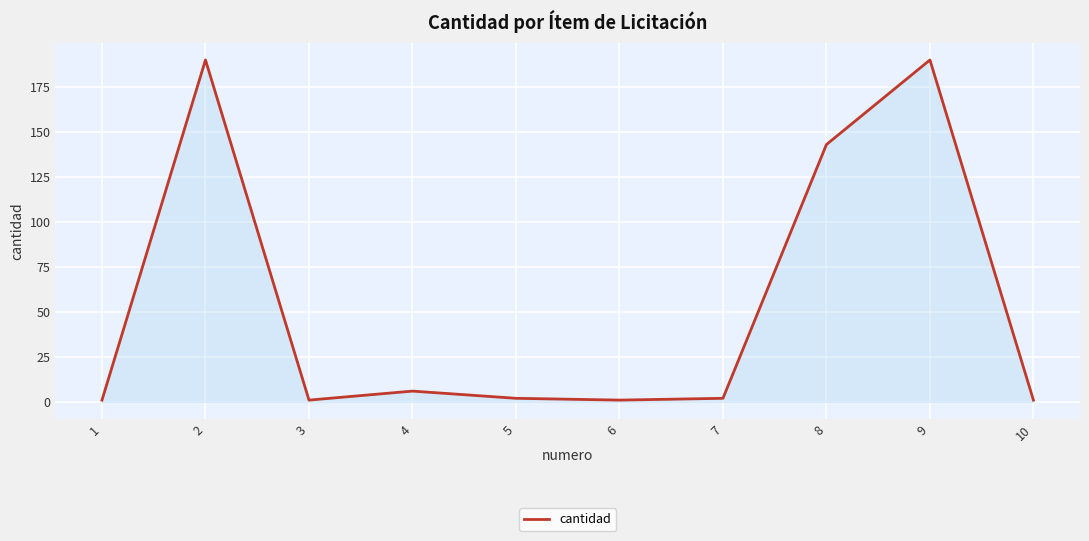

What is the greatest value displayed?

190